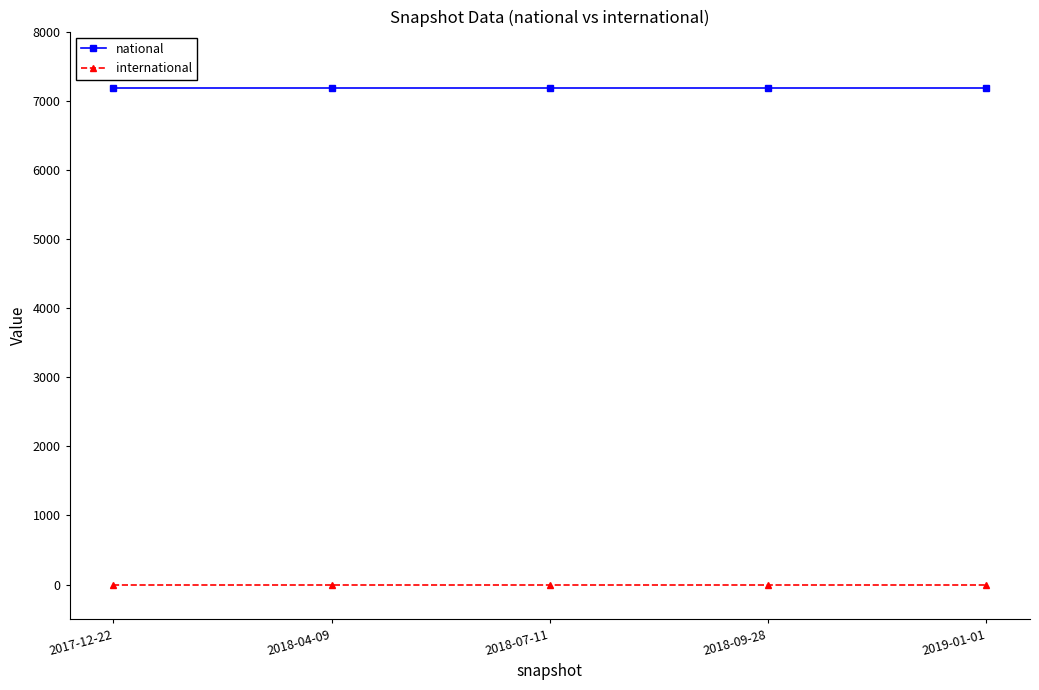

At how many categories does at least one series exceed 3591?

5